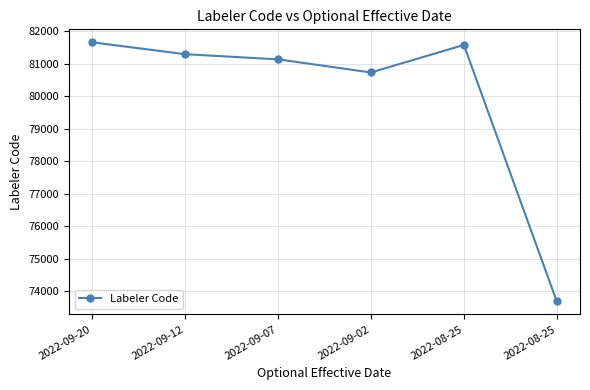

What is the difference between the values at 2022-09-02 and 2022-09-07?

405